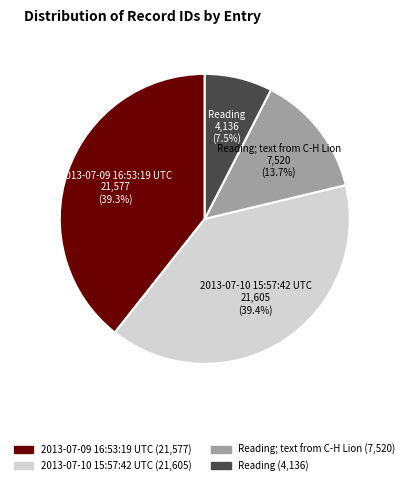

Is there any slice that represents more than half of the pie?

No